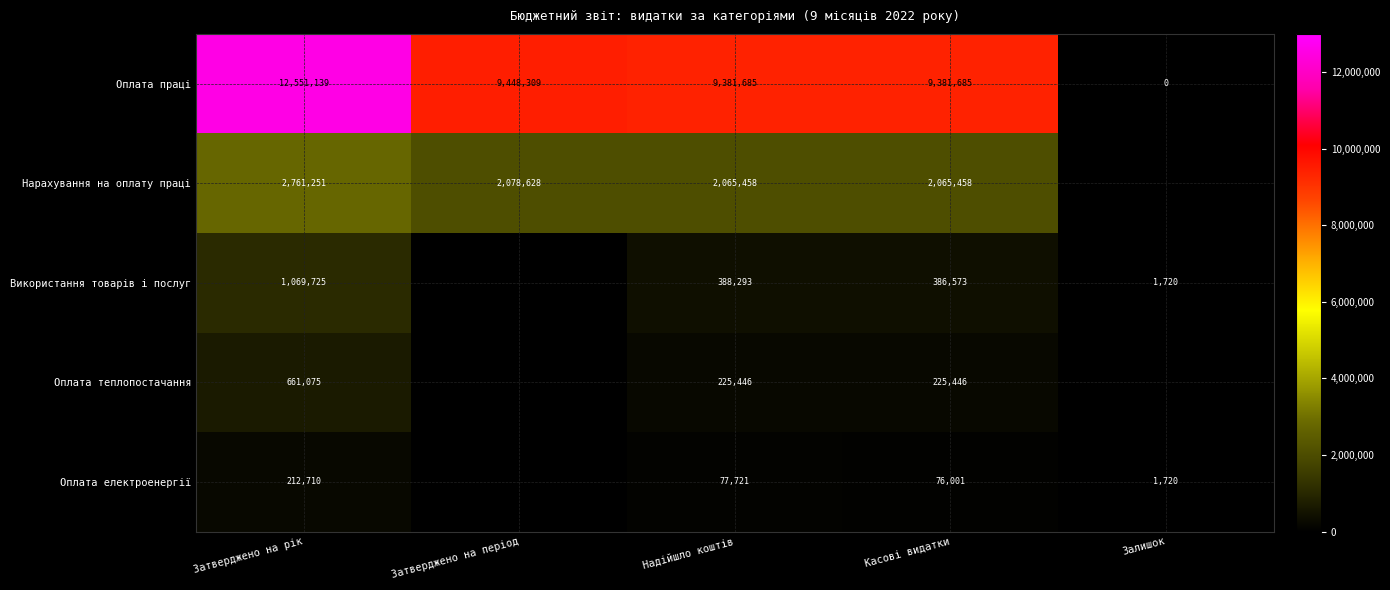

The Оплата праці series shows 12551139 at Затверджено на рік. True or false?

True